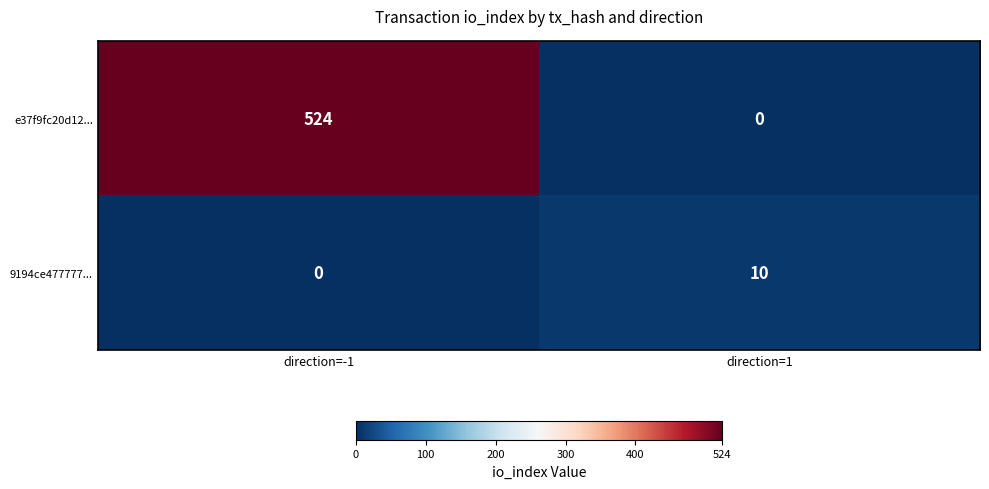

What value does the 9194ce477777... series have at direction=1, to the nearest 10?

10